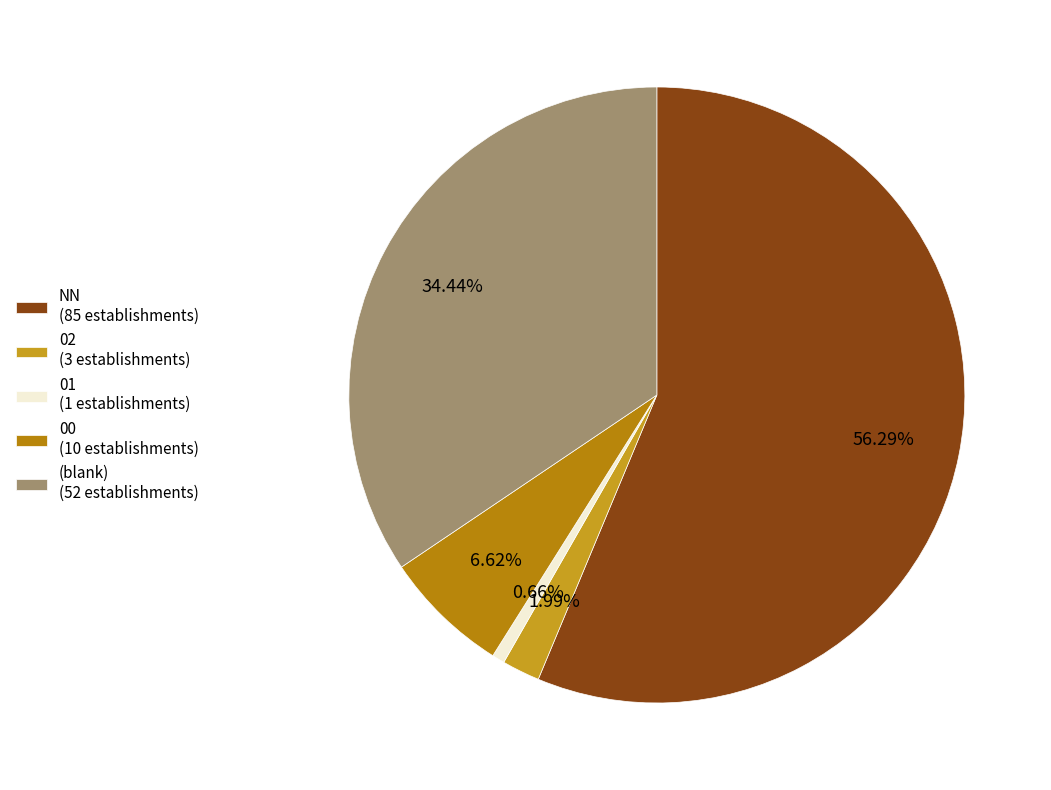

How many slices are in this pie chart?

5